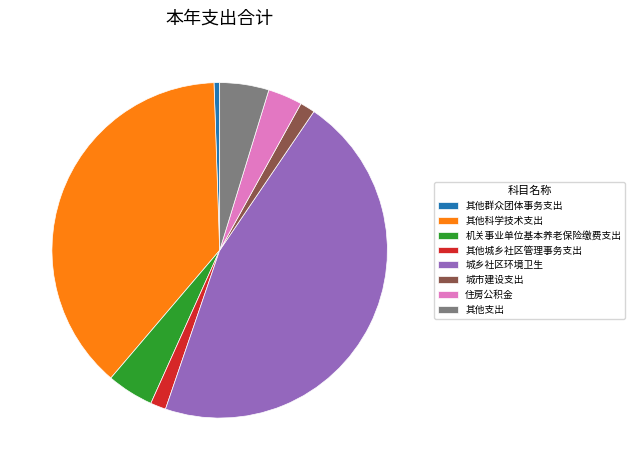

Is it true that 其他群众团体事务支出 is 1% of the pie?

True